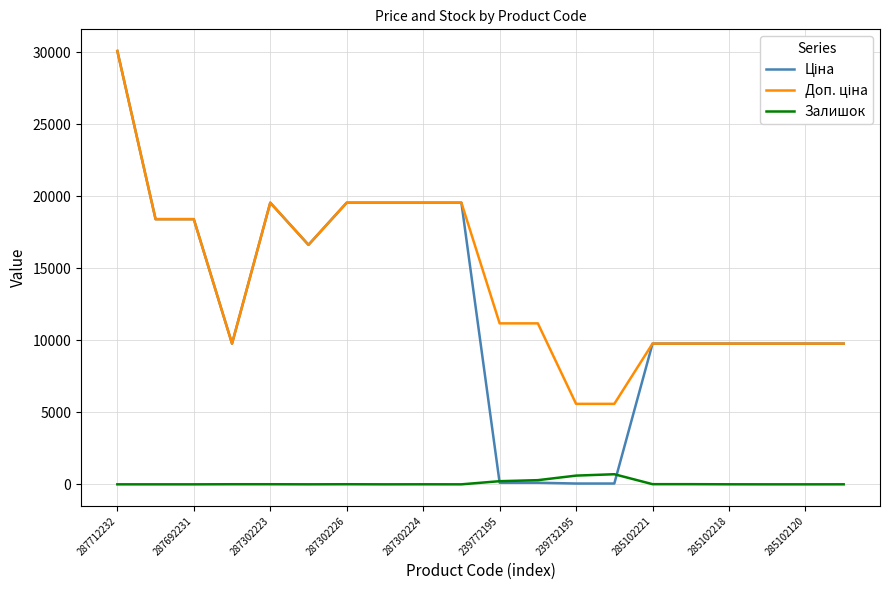

True or false: Доп. ціна and Залишок intersect in this chart.

False